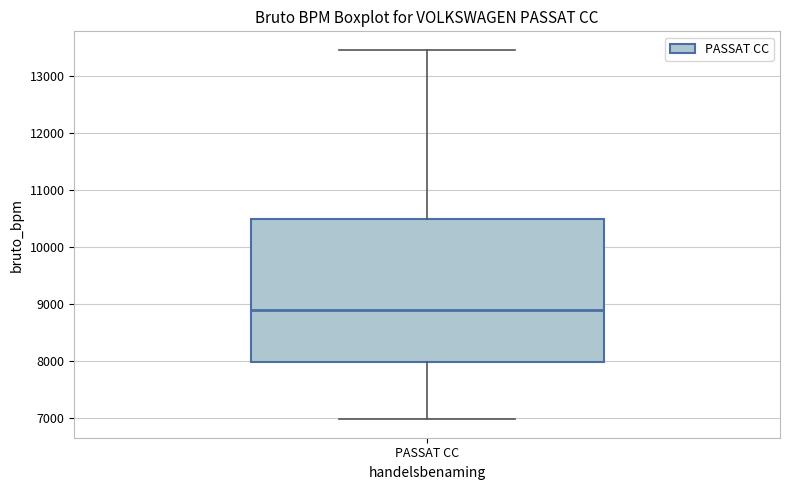

Where does the median line of the box for PASSAT CC sit on the y-axis? The values are not printed on the chart, so give them approximately, as read against the axis.

8900